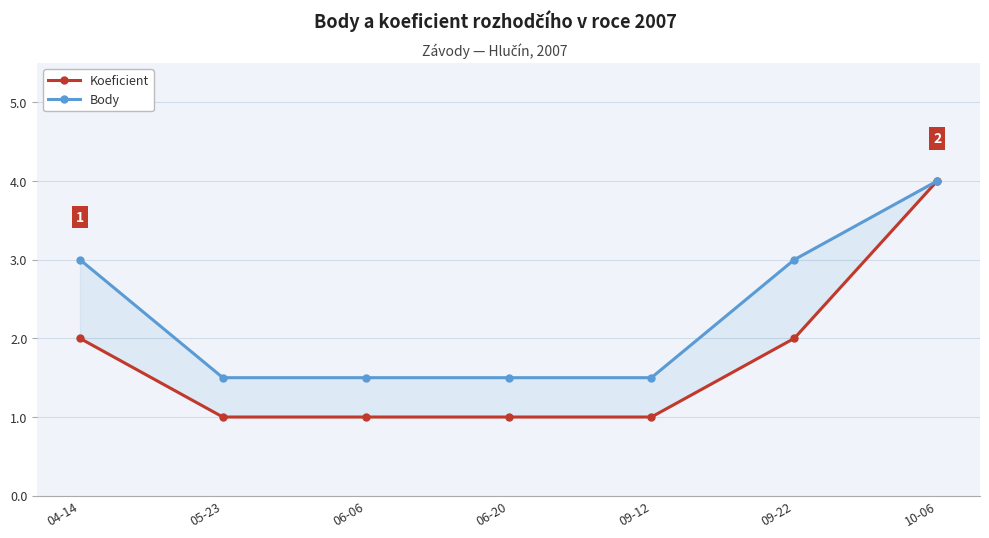

True or false: Koeficient and Body intersect in this chart.

False